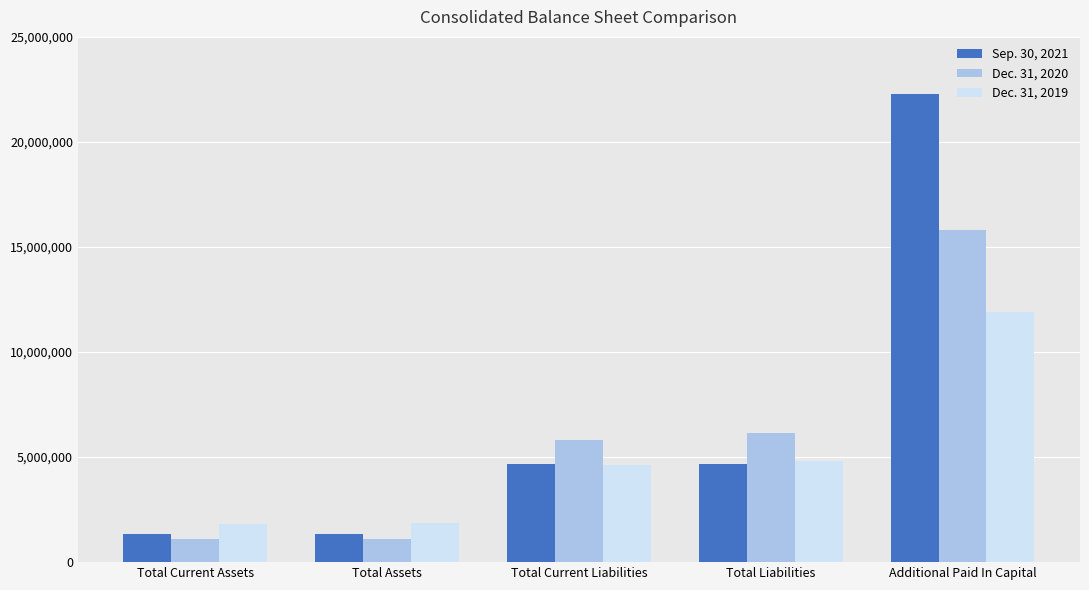

Is it true that Sep. 30, 2021 equals 22302897 at Additional Paid In Capital?

True